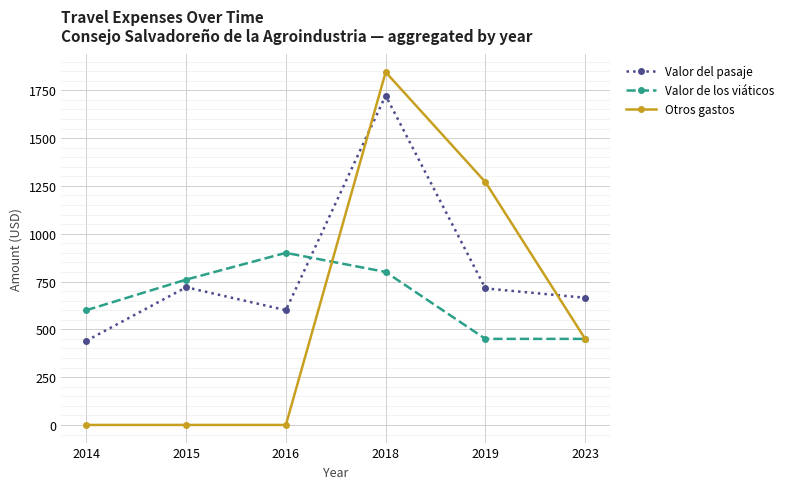

Does the chart have visible grid lines?

Yes